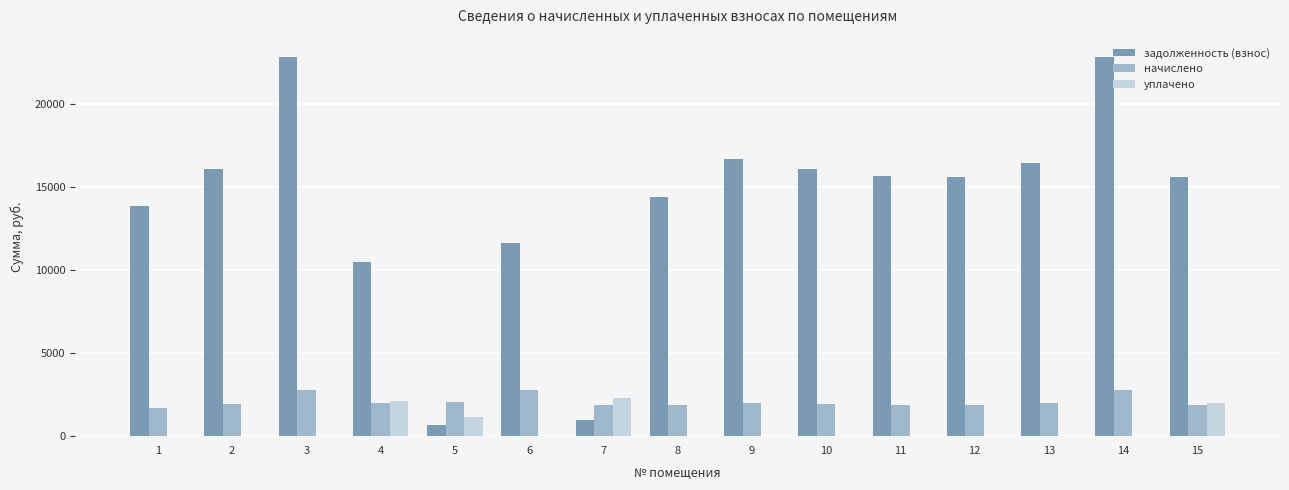

What is the maximum value shown in the chart?

22860.5